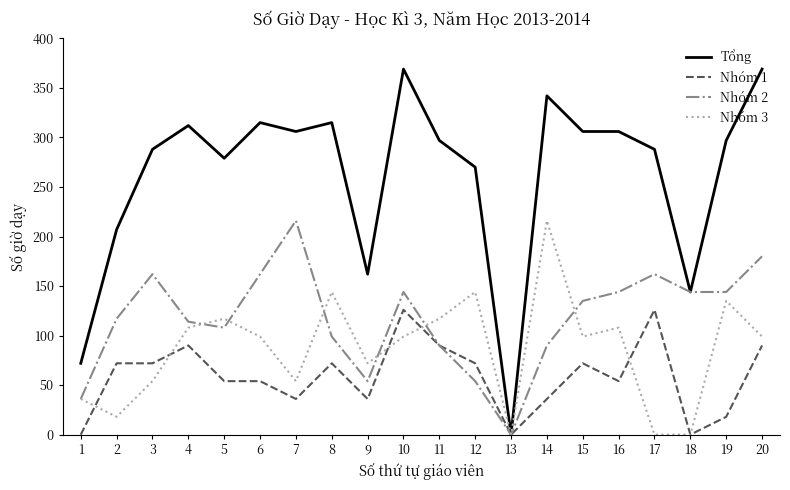

Which series has the largest total across all categories?

Tổng